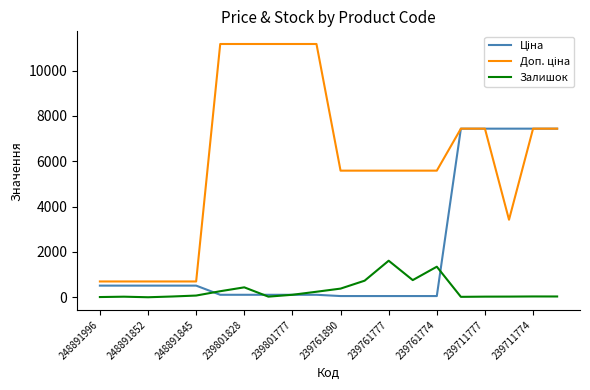

What is the highest value of the Залишок series?

1614.0